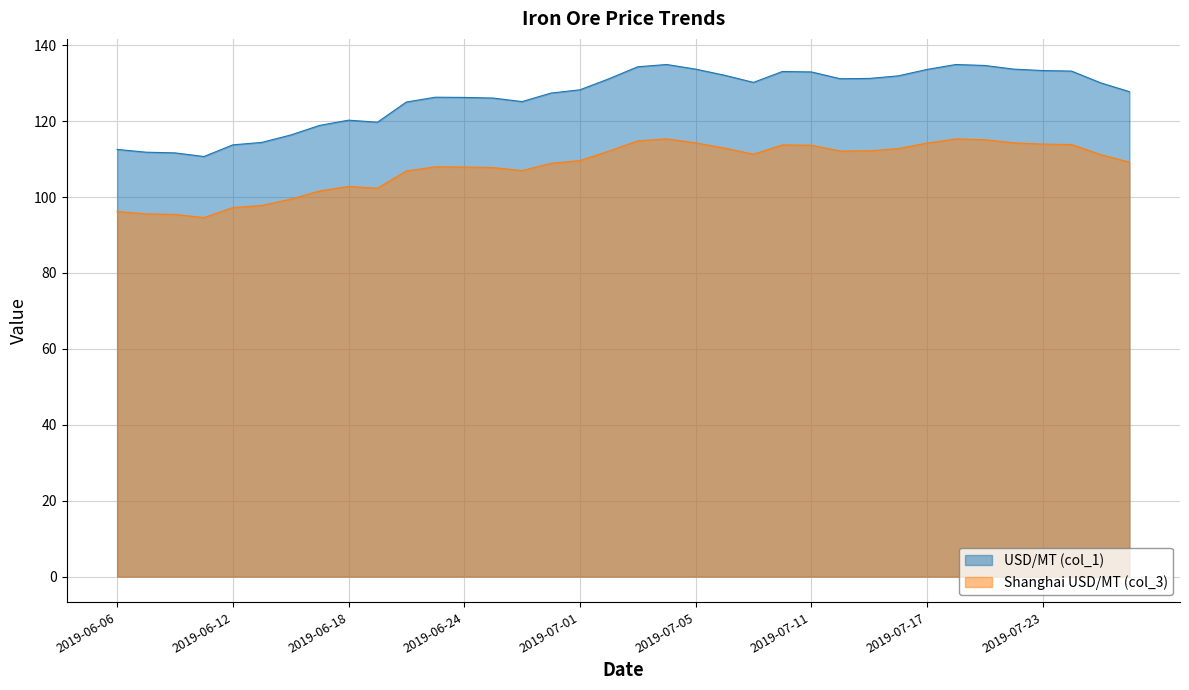

What are all the series names shown in the legend?

USD/MT (col_1), Shanghai USD/MT (col_3)